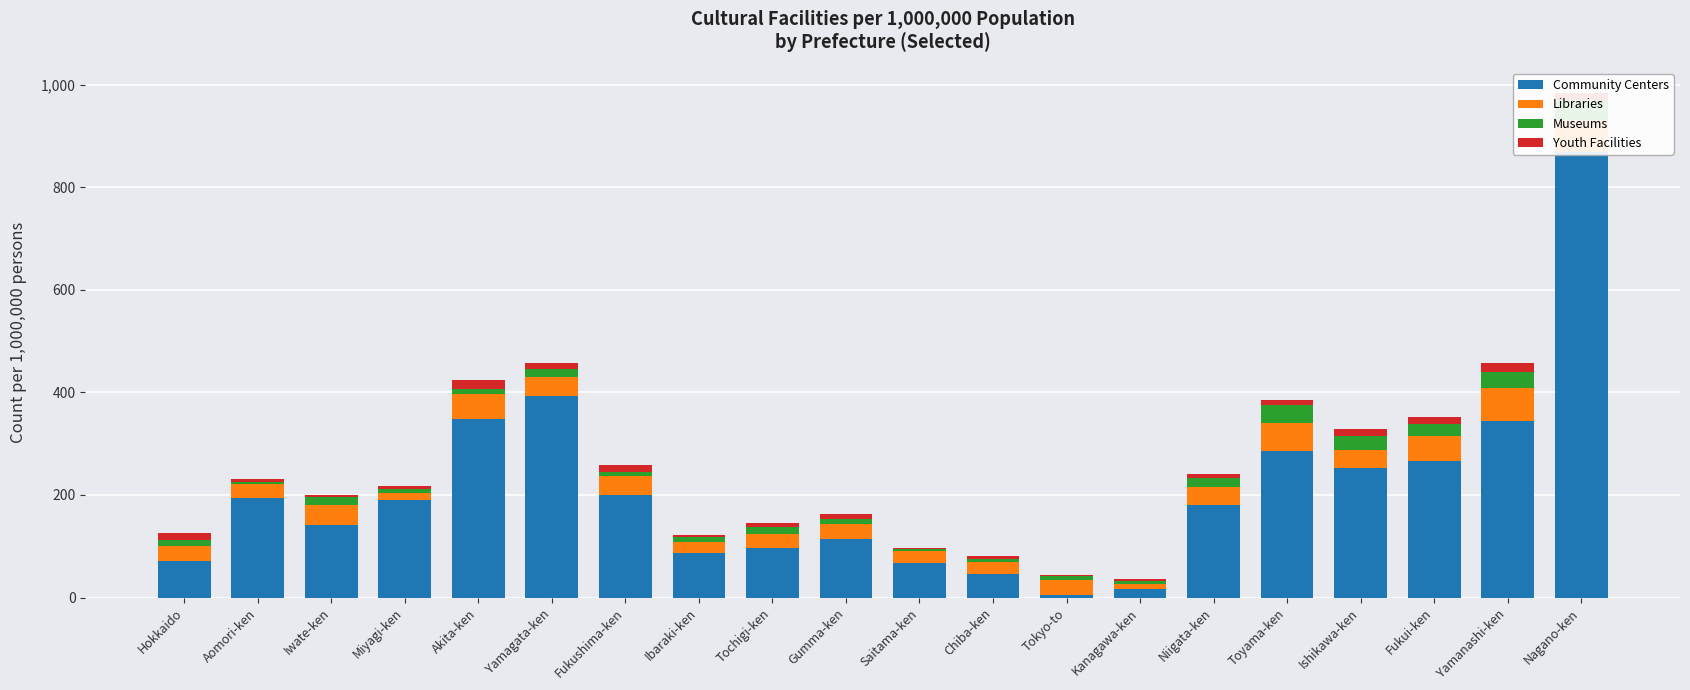

What is the sum of all Youth Facilities values?

180.3